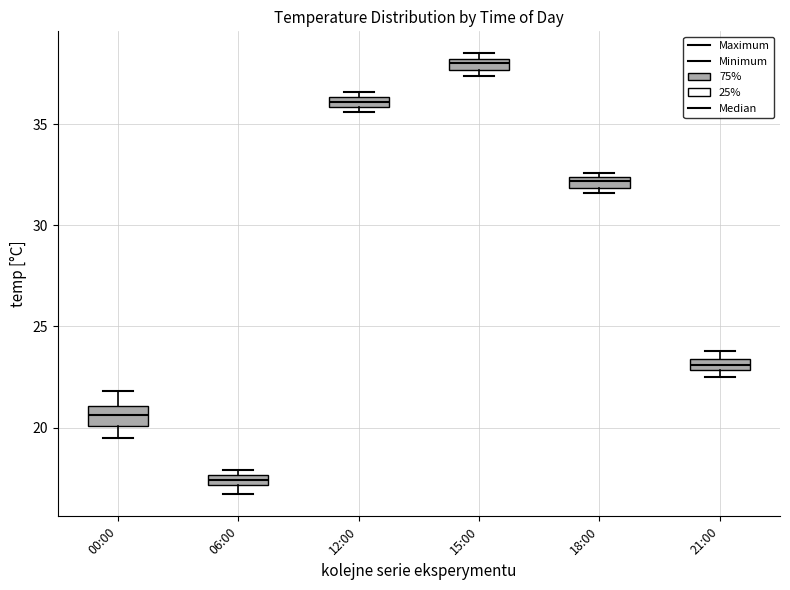

Where is the lower edge of the box for 06:00 on the y-axis? The values are not printed on the chart, so give them approximately, as read against the axis.

17.0